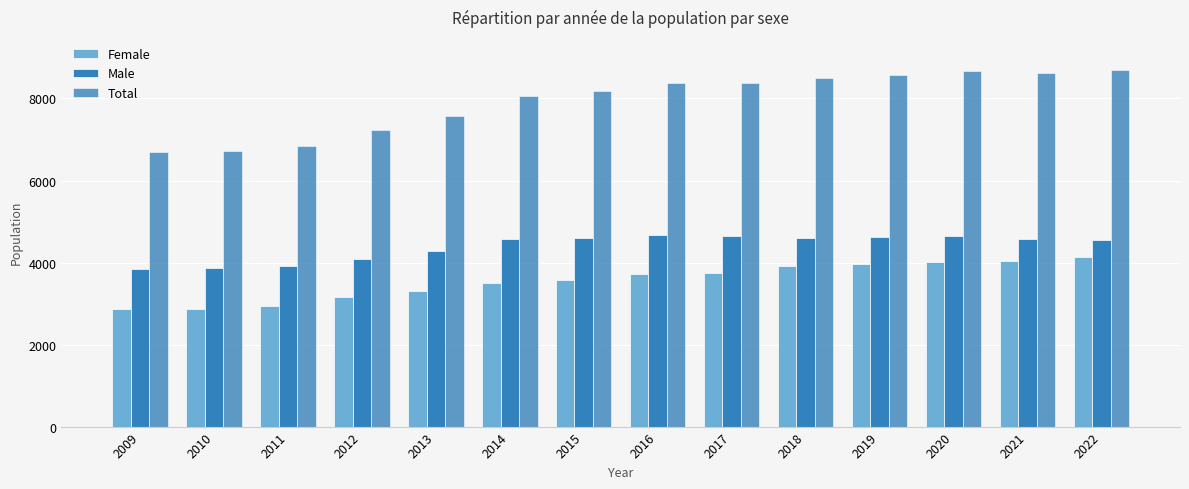

Reading left to right, extract all data points from this chart.

Female: 2009=2865	2010=2875	2011=2935	2012=3160	2013=3305	2014=3500	2015=3580	2016=3720	2017=3745	2018=3905	2019=3960	2020=4025	2021=4040	2022=4145
Male: 2009=3840	2010=3855	2011=3920	2012=4080	2013=4270	2014=4565	2015=4600	2016=4665	2017=4635	2018=4605	2019=4615	2020=4640	2021=4575	2022=4550
Total: 2009=6705	2010=6725	2011=6850	2012=7240	2013=7575	2014=8065	2015=8180	2016=8385	2017=8380	2018=8510	2019=8575	2020=8665	2021=8615	2022=8695